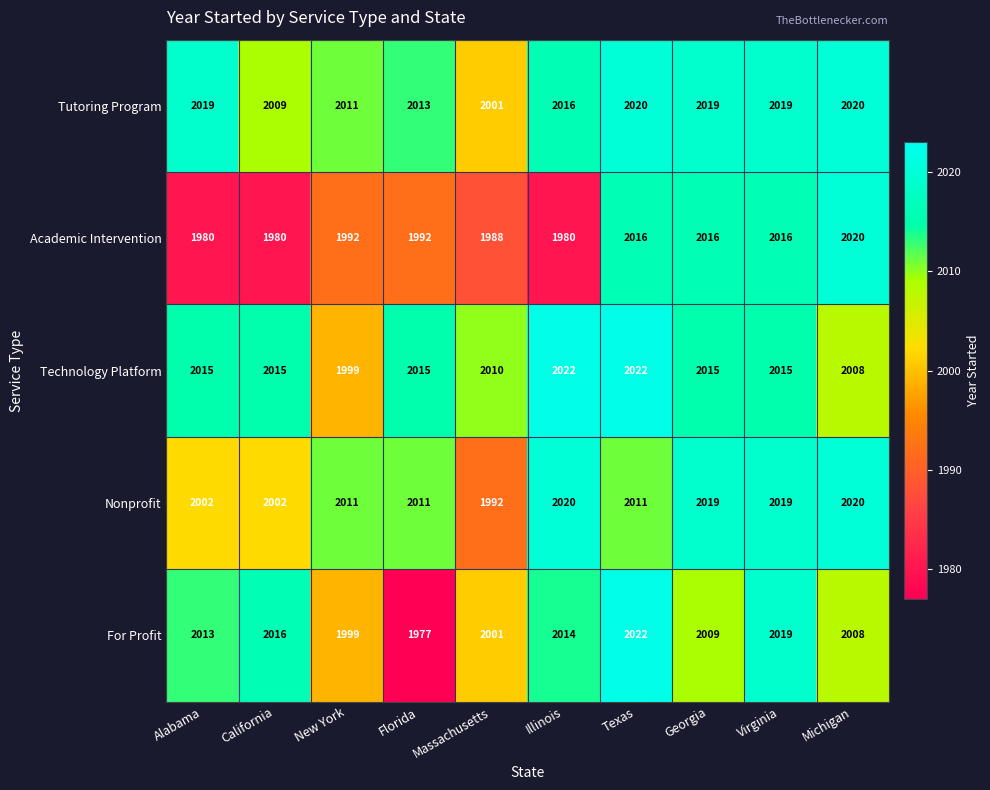

What is the sum of the For Profit values at Georgia and Illinois?

4023